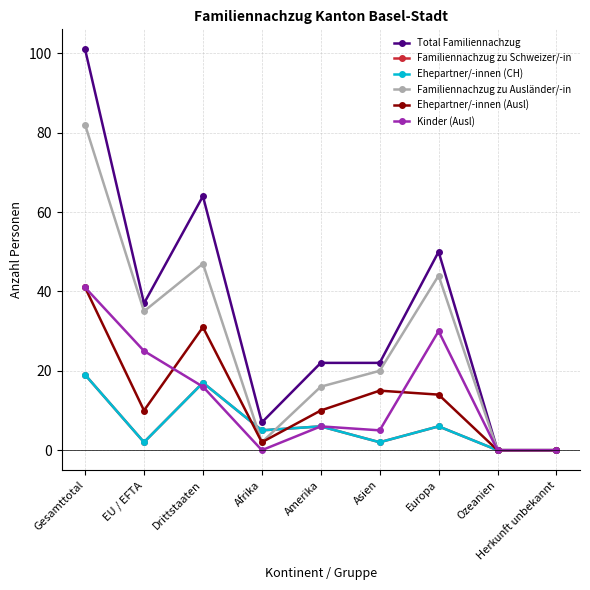

What is the difference between the highest and lowest values at Drittstaaten?

48